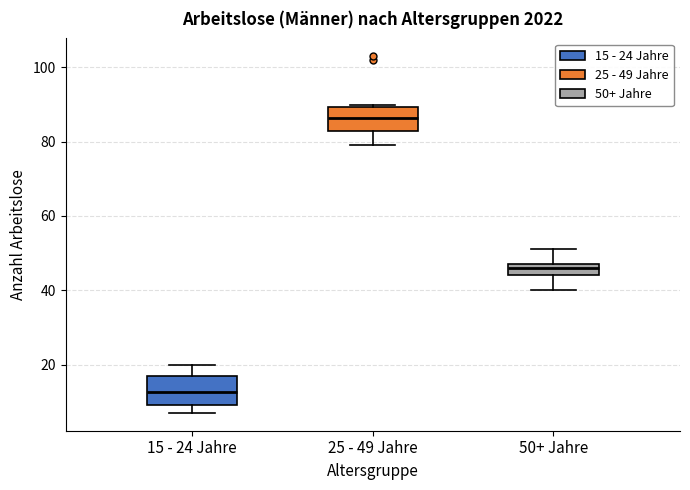

Reading left to right, read every box against the y-axis: the position of its median line, the range the box covers, and the ends of its whiskers. The values are not printed on the chart, so give them approximately, as read against the axis.

15 - 24 Jahre: median 12, box 10 to 18, whiskers 8 to 20
25 - 49 Jahre: median 86, box 84 to 90, whiskers 80 to 90 (just above the box's upper edge)
50+ Jahre: median 46, box 44 to 48, whiskers 40 to 52